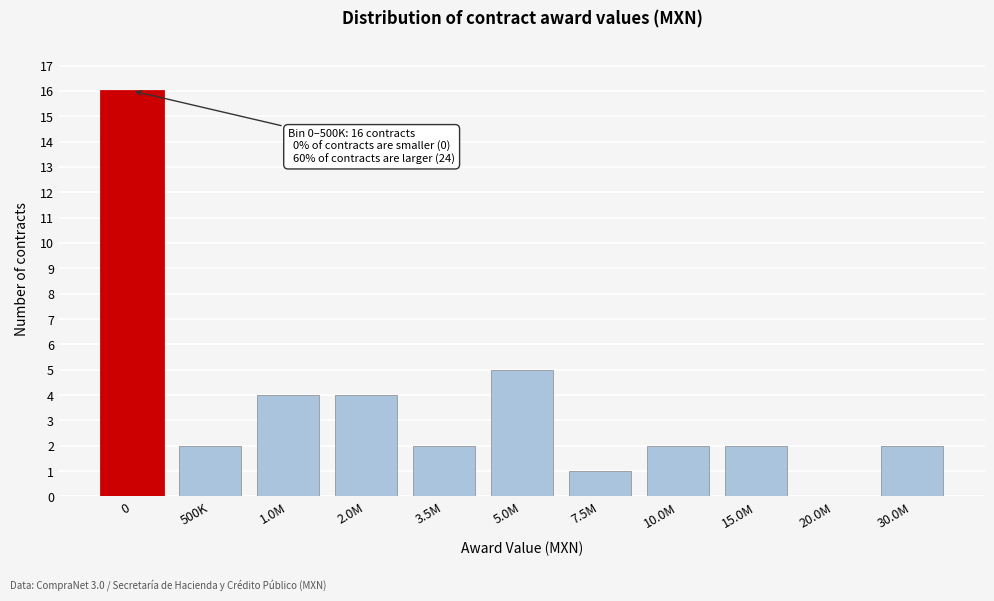

Reading left to right, what are all the values shown in this chart?

0=16	500K=2	1.0M=4	2.0M=4	3.5M=2	5.0M=5	7.5M=1	10.0M=2	15.0M=2	20.0M=0	30.0M=2